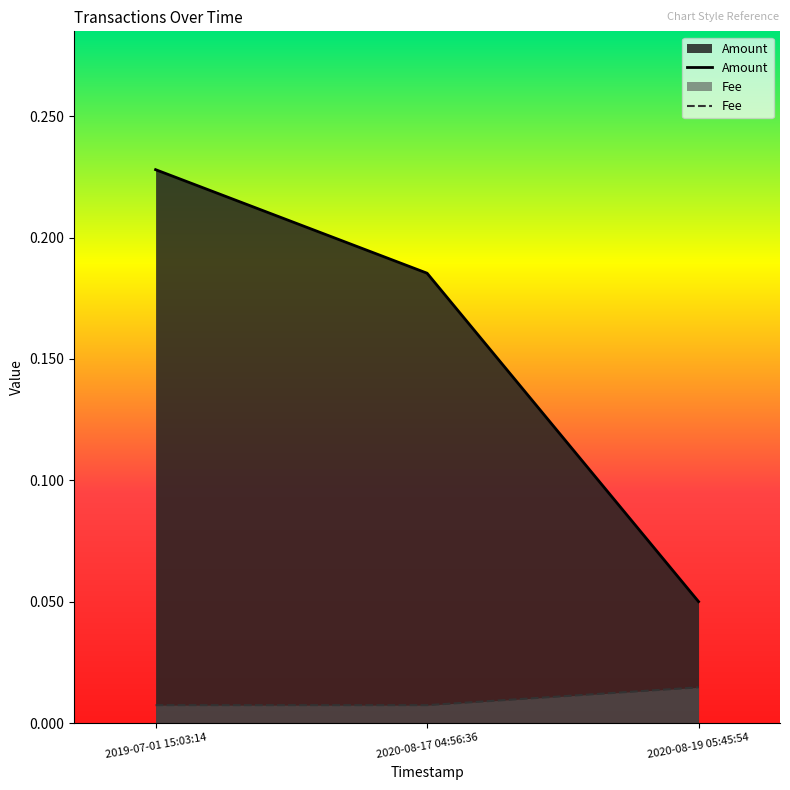

Read the Amount value at 2019-07-01 15:03:14.

0.2